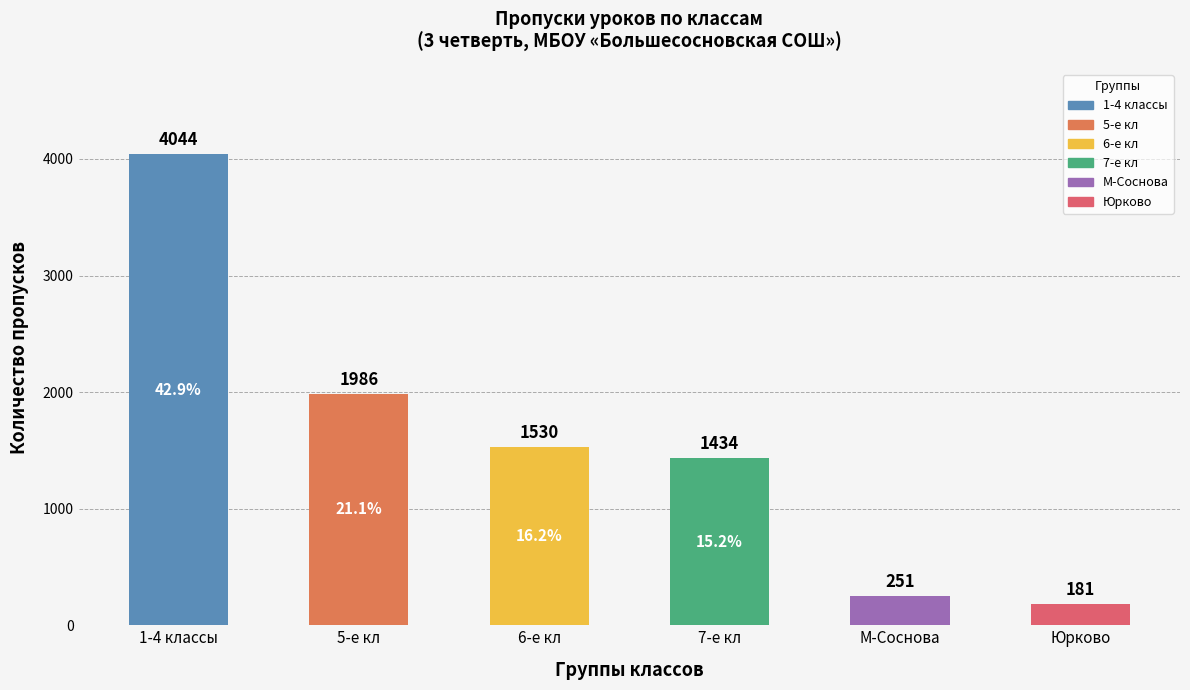

What is the minimum value shown in the chart?

181